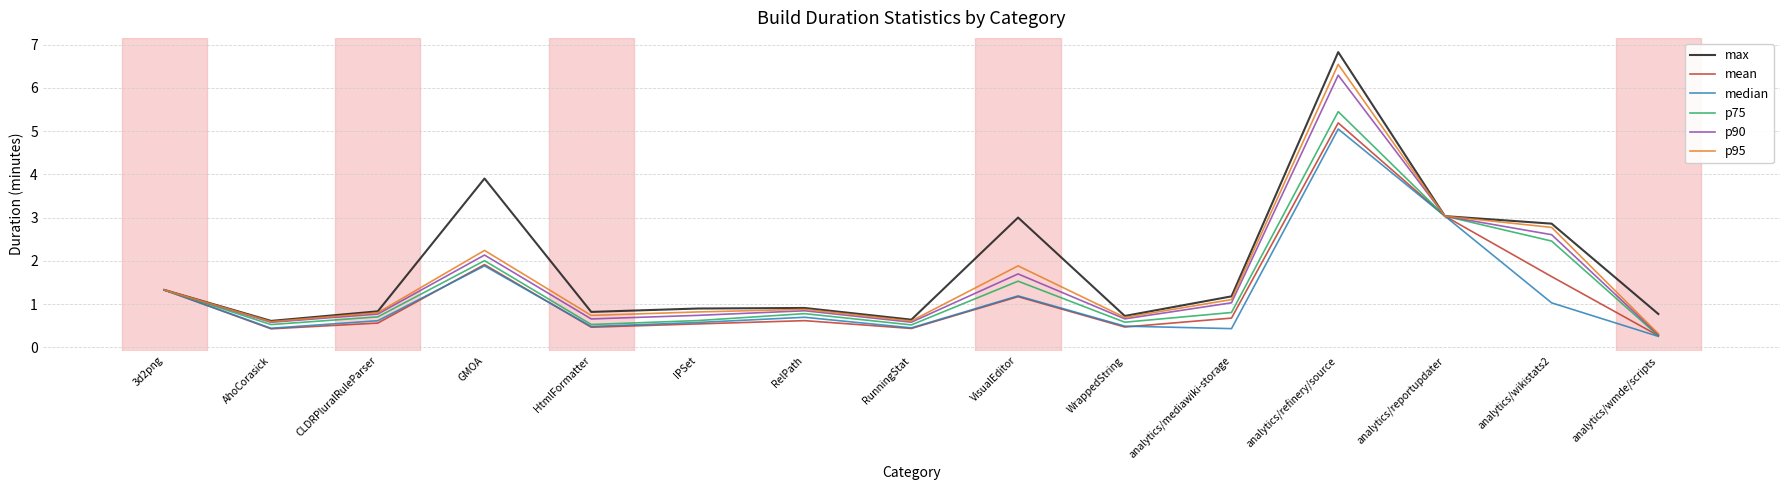

Which series changed the most between 3d2png and RelPath?

mean